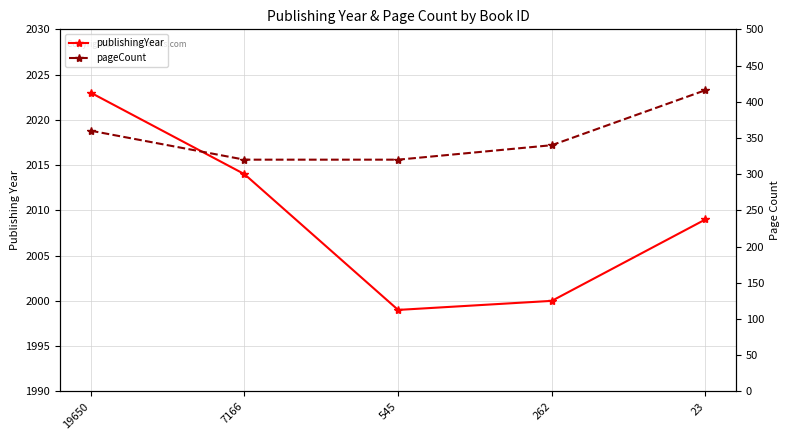

True or false: publishingYear and pageCount cross at least once.

False